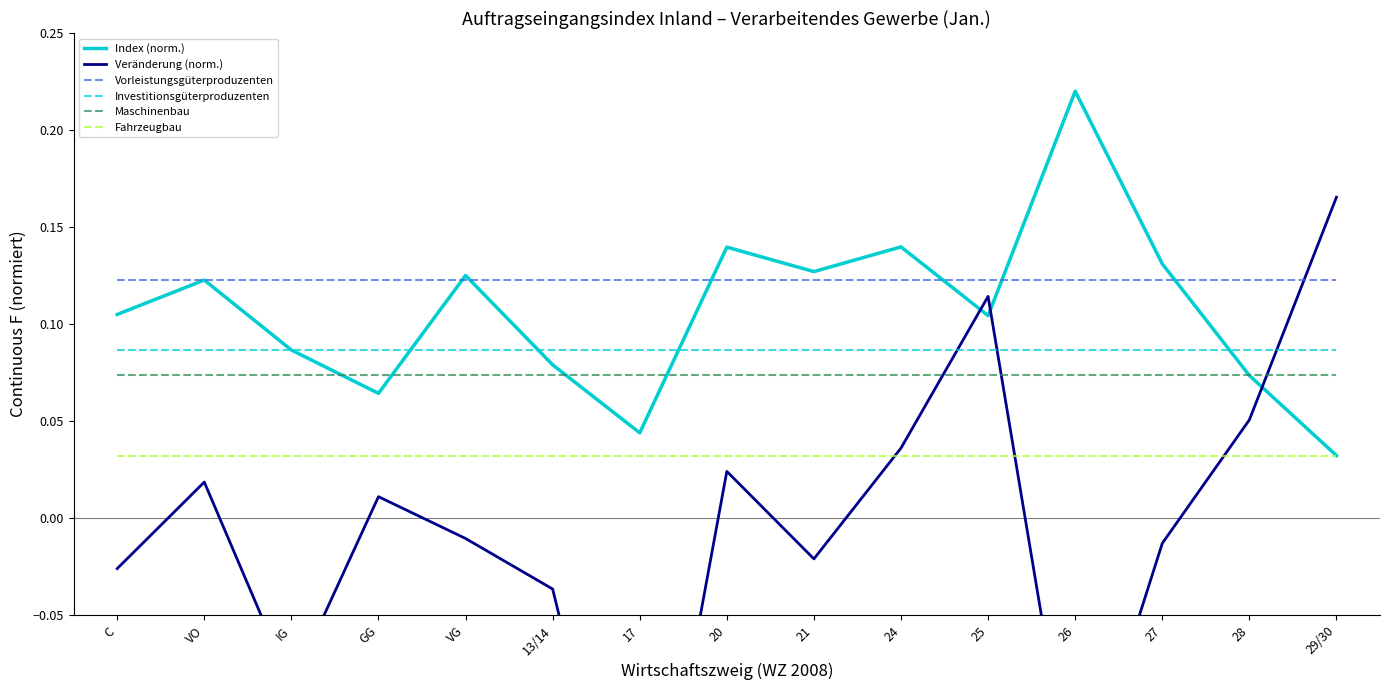

True or false: Veränderung (norm.) has a value of 0.1 at 25.

True